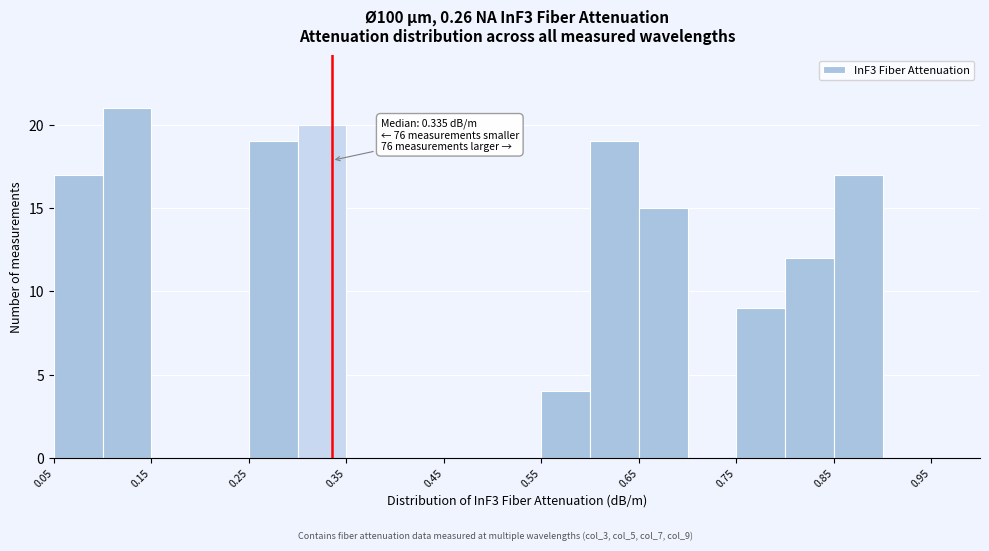

Which range on the x-axis has the tallest bar?

0.10 to 0.15